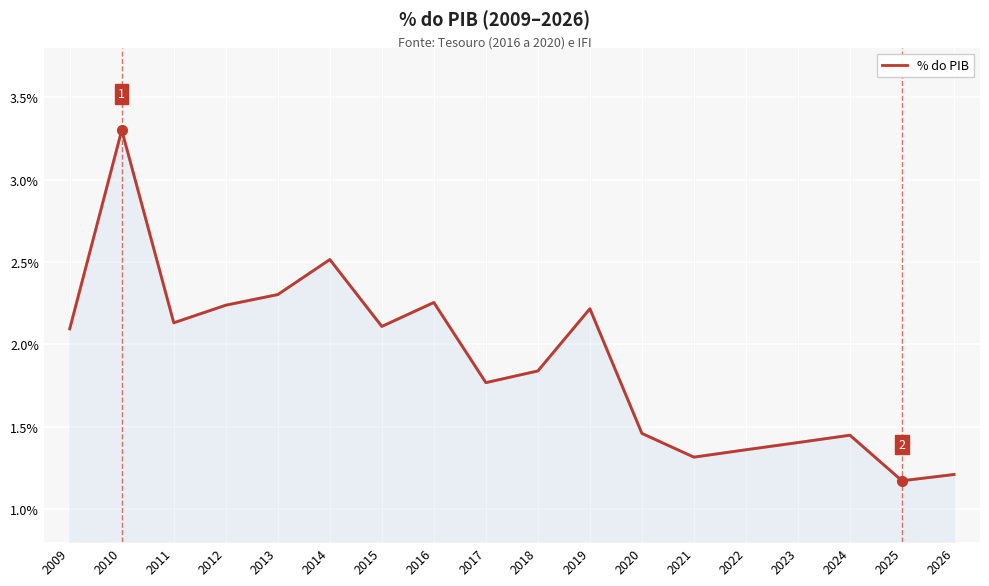

Between 2018 and 2019, which is larger?

2019